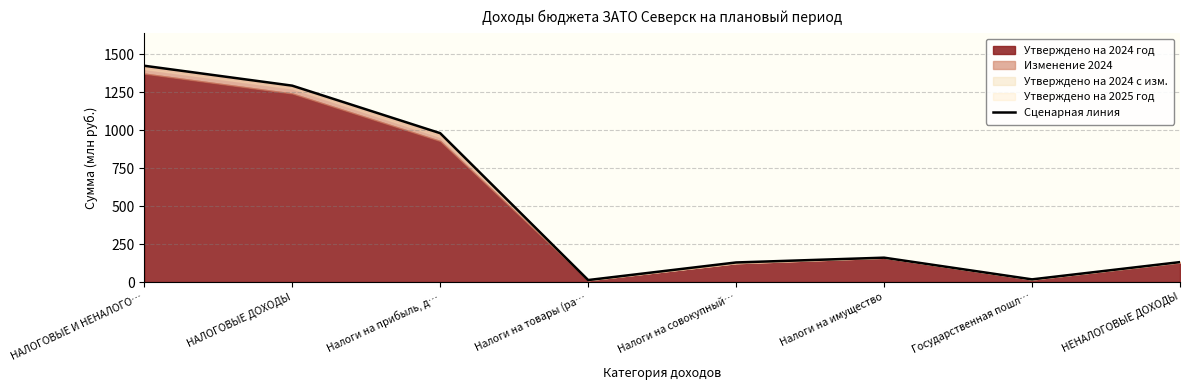

Between Государственная пошл… and НЕНАЛОГОВЫЕ ДОХОДЫ, which is larger?

НЕНАЛОГОВЫЕ ДОХОДЫ